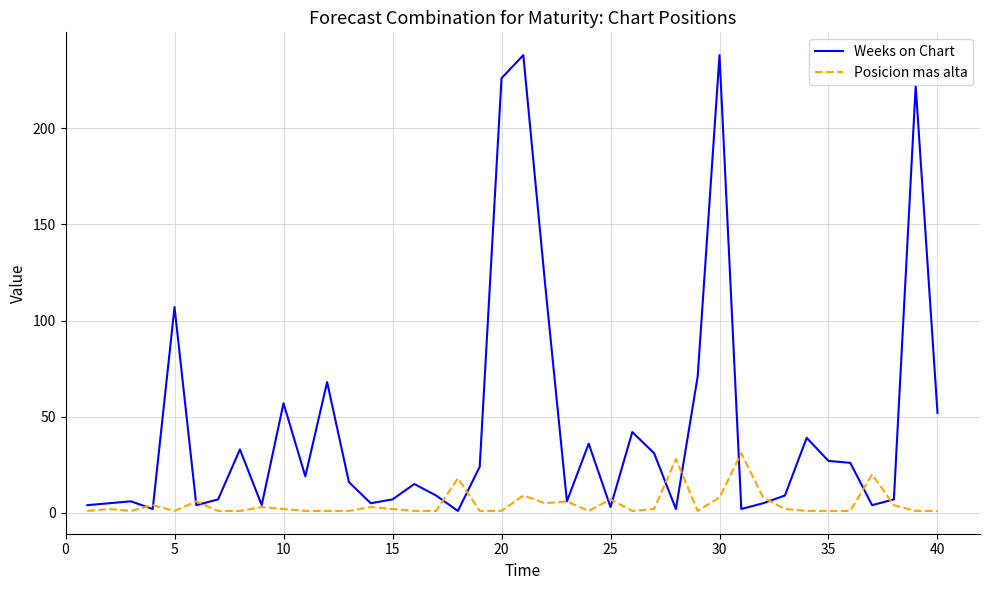

List the series in order of their peak value, highest first.

Weeks on Chart, Posicion mas alta